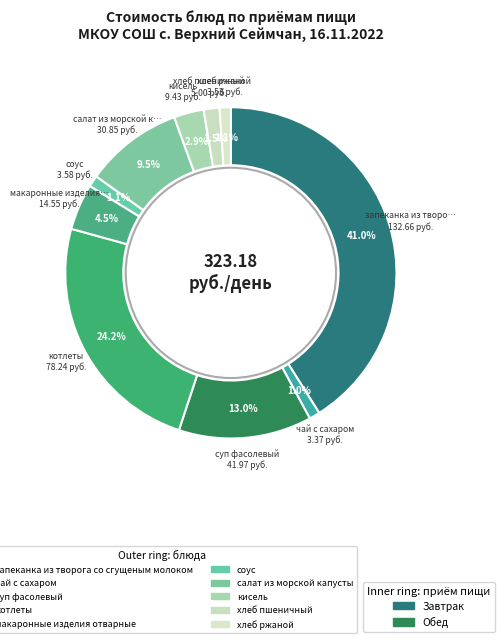

The котлеты slice represents 38% of the pie. True or false?

False